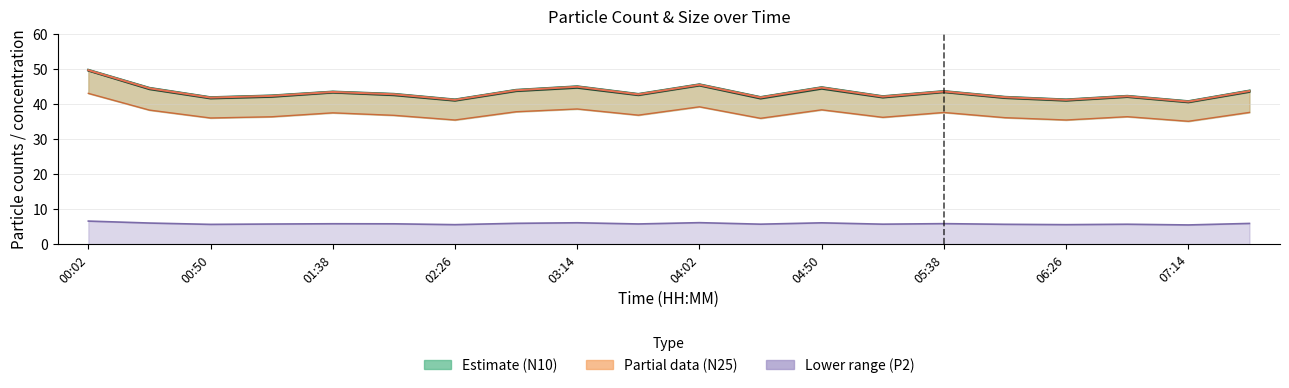

At which label is P2 closest to 6?

05:38